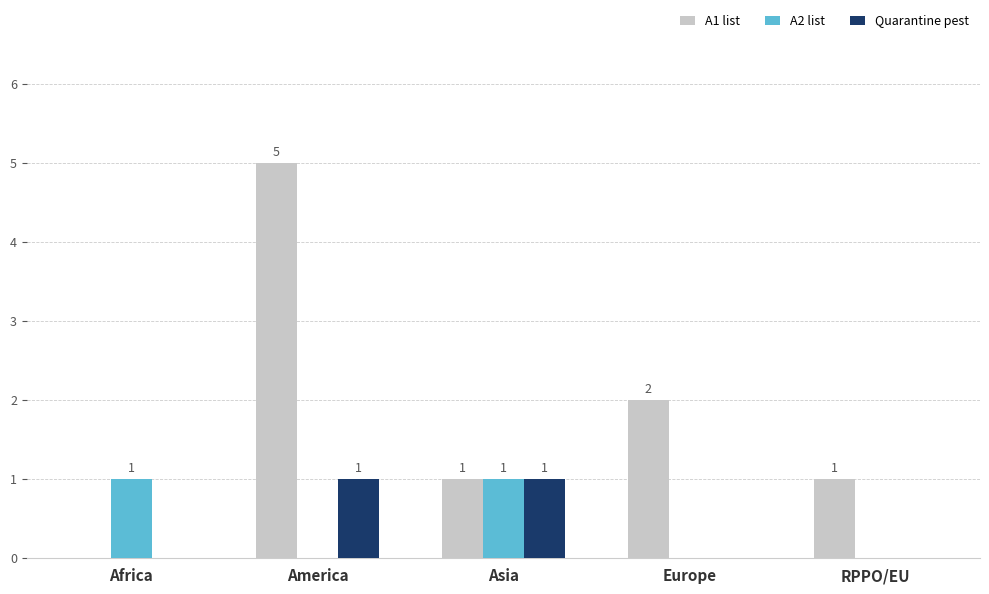

True or false: Quarantine pest has a value of 0 at Africa.

True